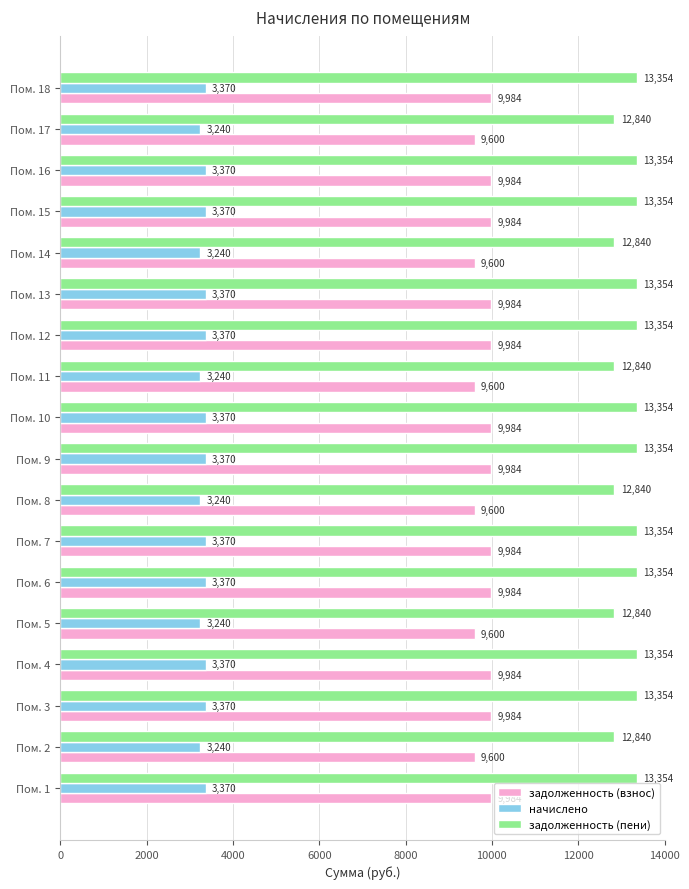

The начислено series shows 1593.5 at Пом. 18. True or false?

False